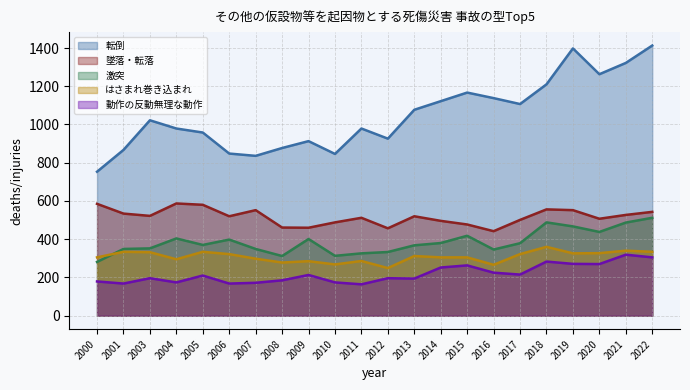

How many series are shown in this chart?

5